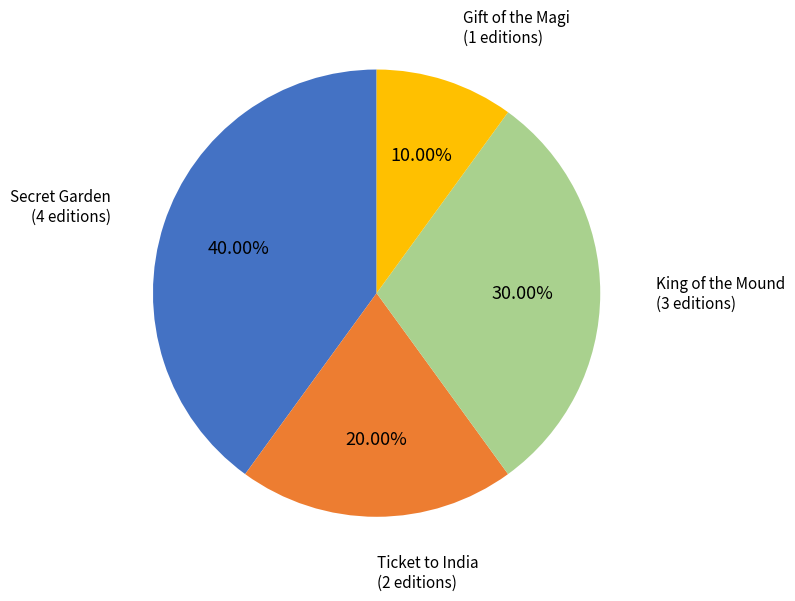

How many segments does this pie chart have?

4